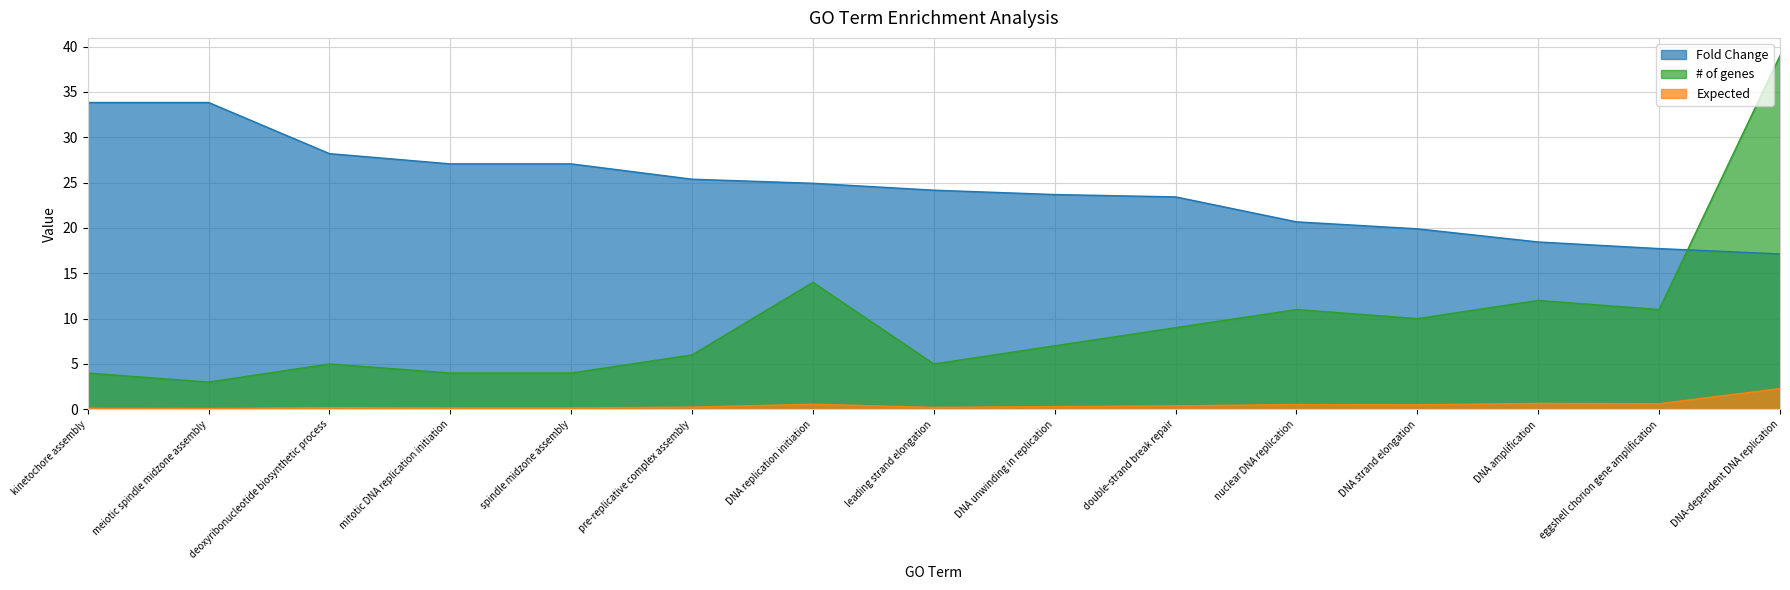

What is the total value across all series at kinetochore assembly?

37.9